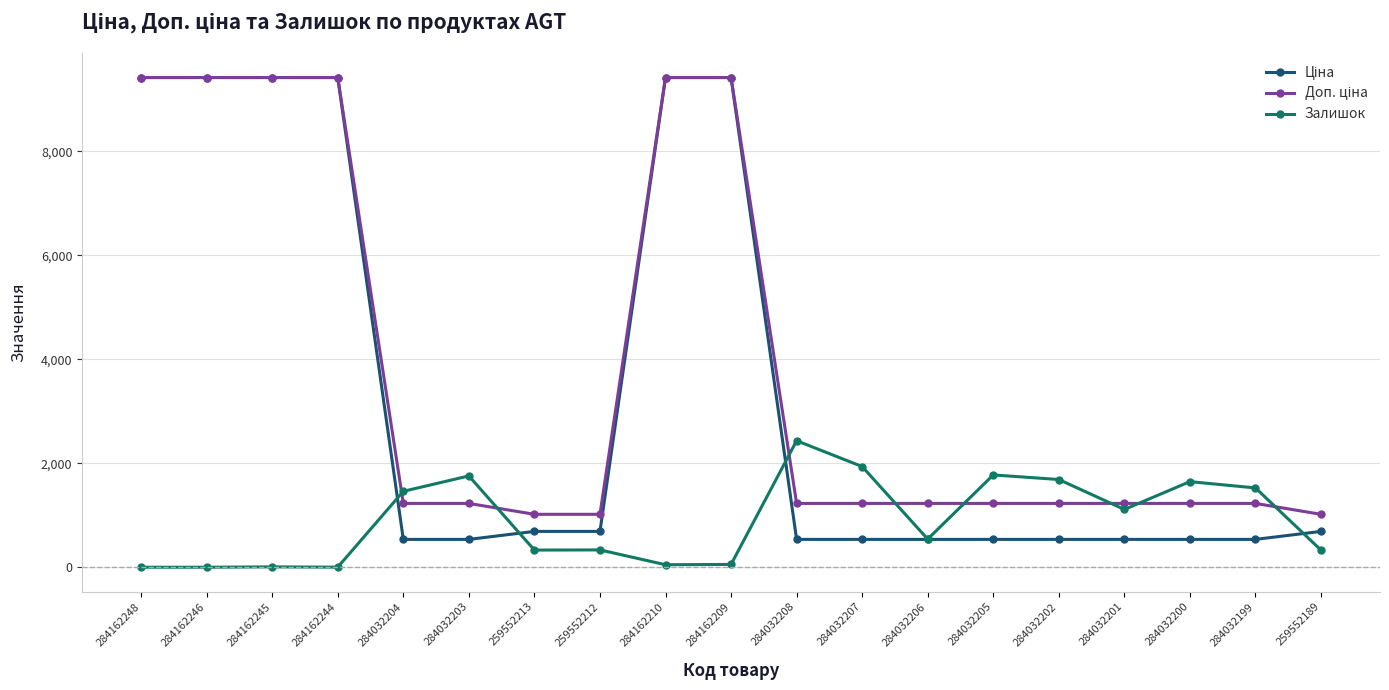

What is the spread (max minus min) of values at 284032202?

1151.6